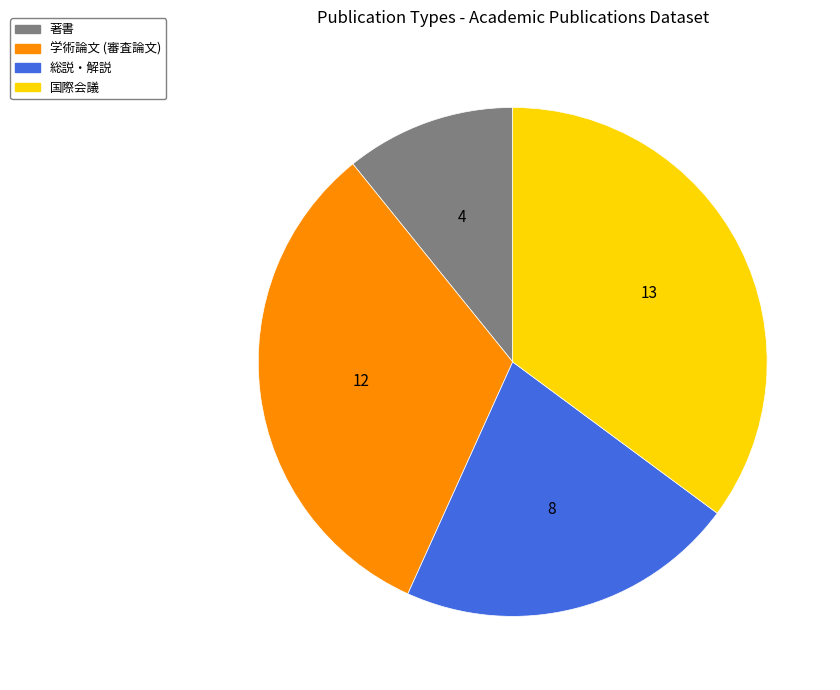

Which category has the smallest portion of the pie?

著書